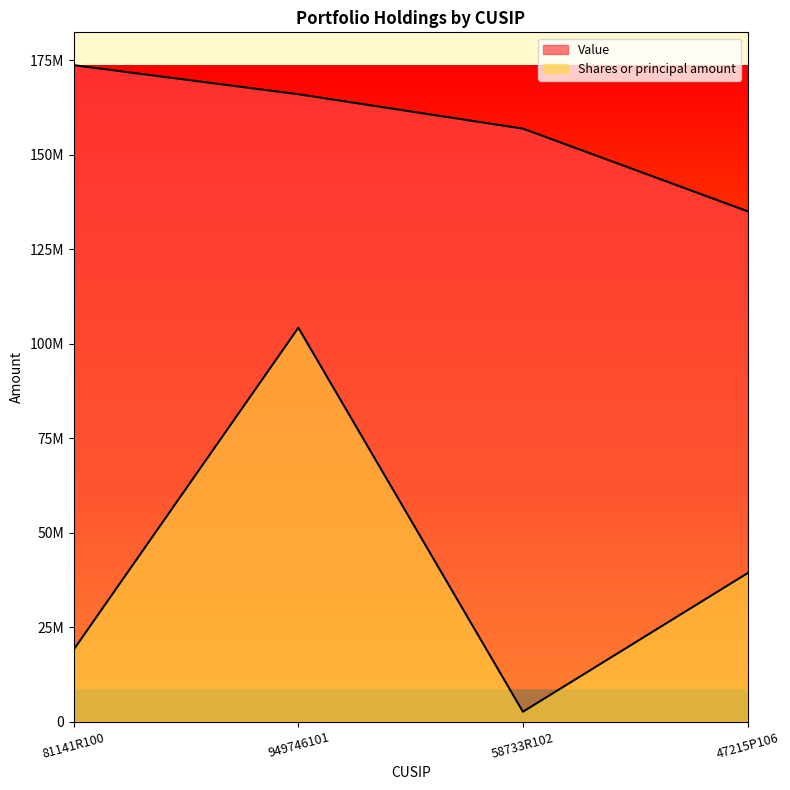

Rank the series at 58733R102 from highest to lowest value.

Value, Shares or principal amount